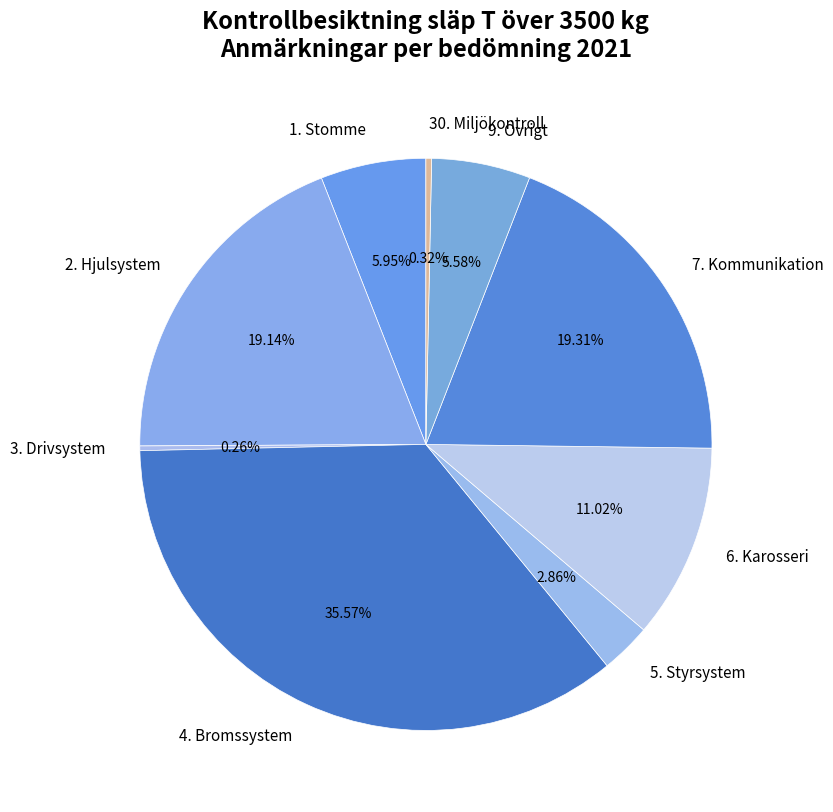

Is 5. Styrsystem the majority of the pie?

No